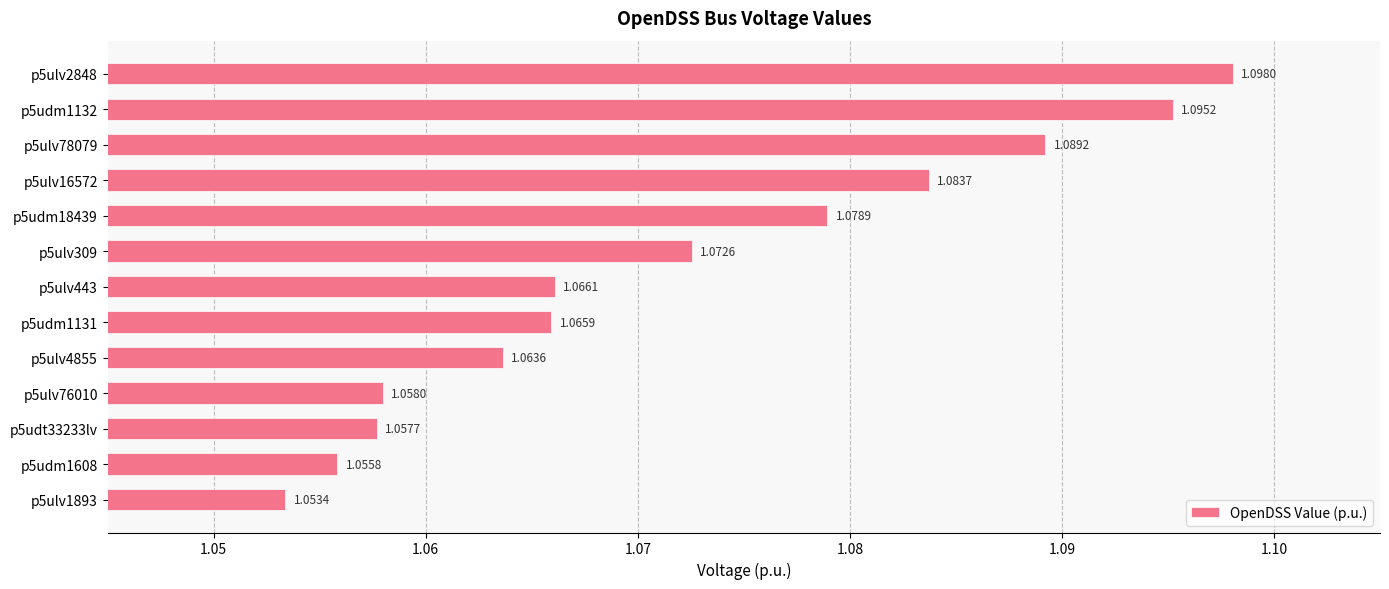

At which label is the value closest to 1?

p5ulv1893